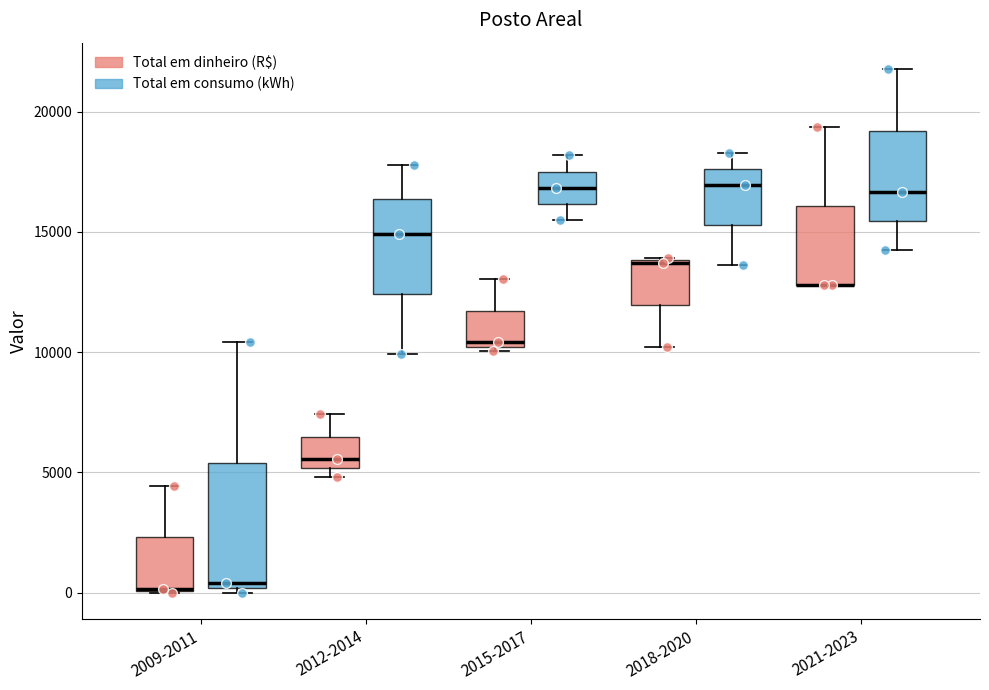

Comparing the boxes themselves (not the whiskers), which one is the tallest?

2009-2011 (Total em consumo (kWh))